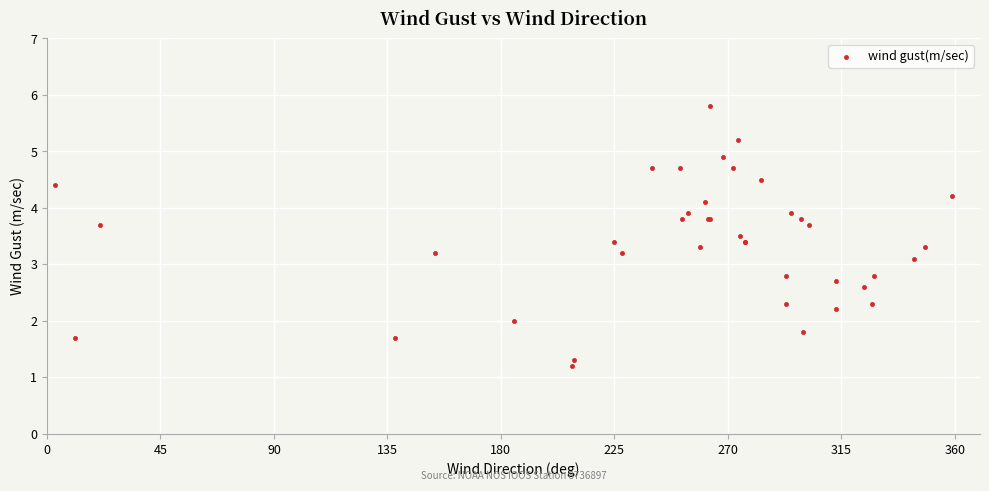

What Y value in the scatter plot is closest to 3?

3.1